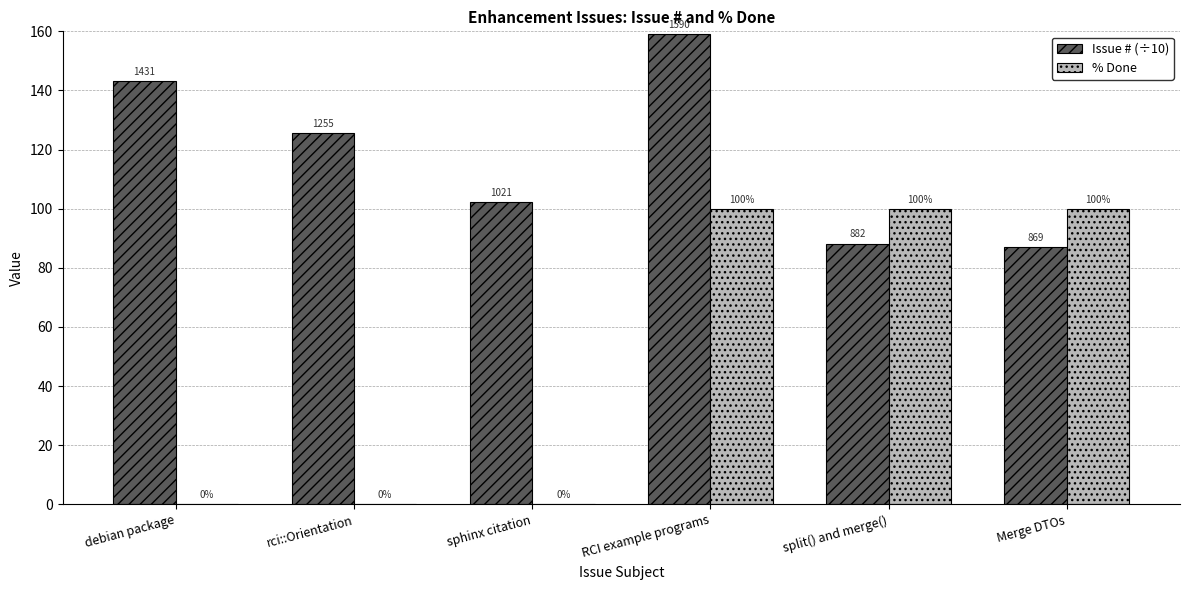

True or false: Issue # (÷10) has a value of 86.9 at Merge DTOs.

True